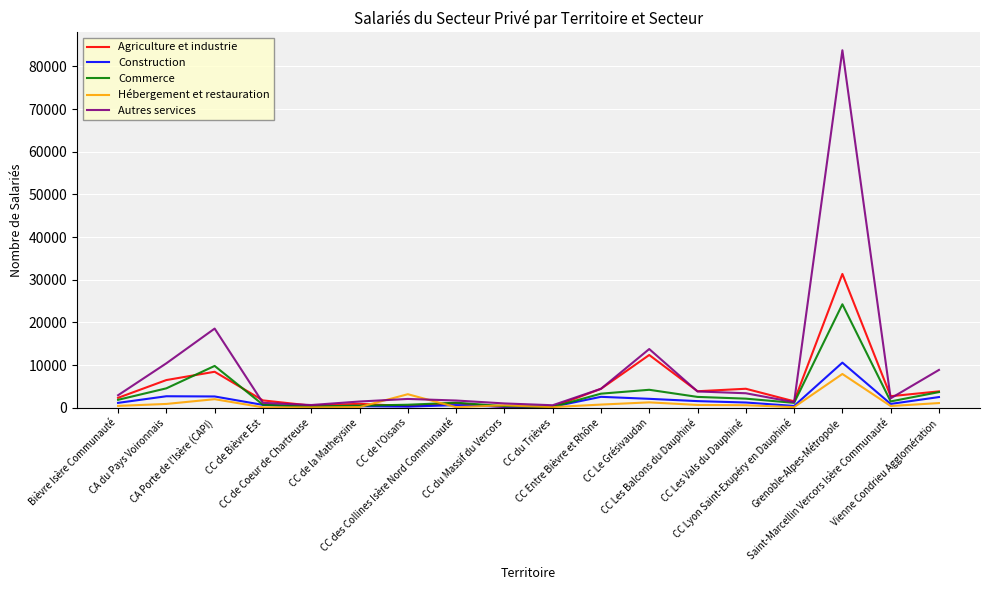

Which series has the widest spread of values?

Autres services